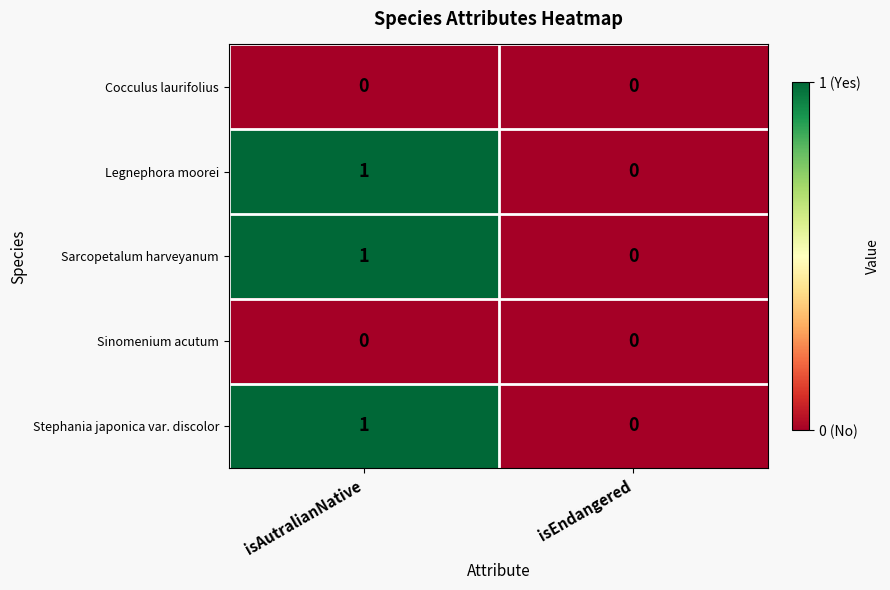

What is the spread (max minus min) of values at isAutralianNative?

1